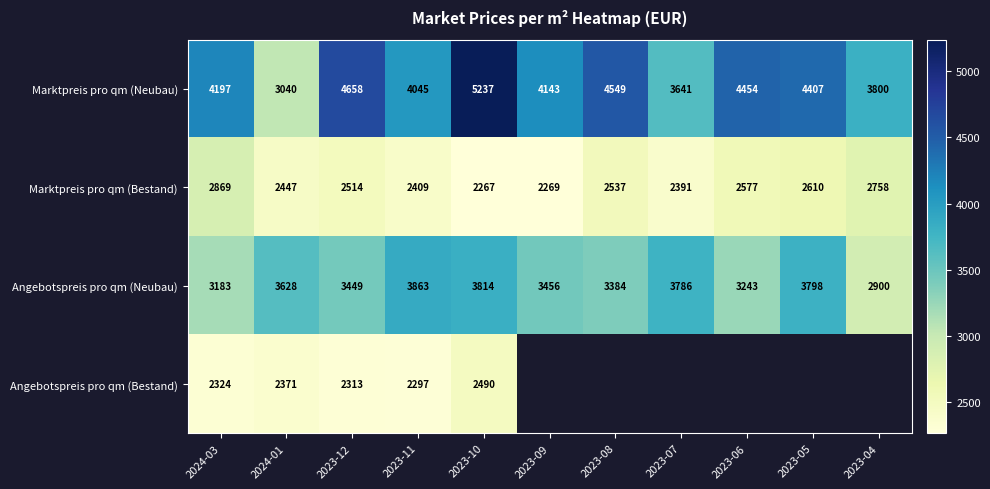

Is the value of Marktpreis pro qm (Neubau) at 2023-09 greater than the value of Angebotspreis pro qm (Bestand) at 2024-03?

Yes